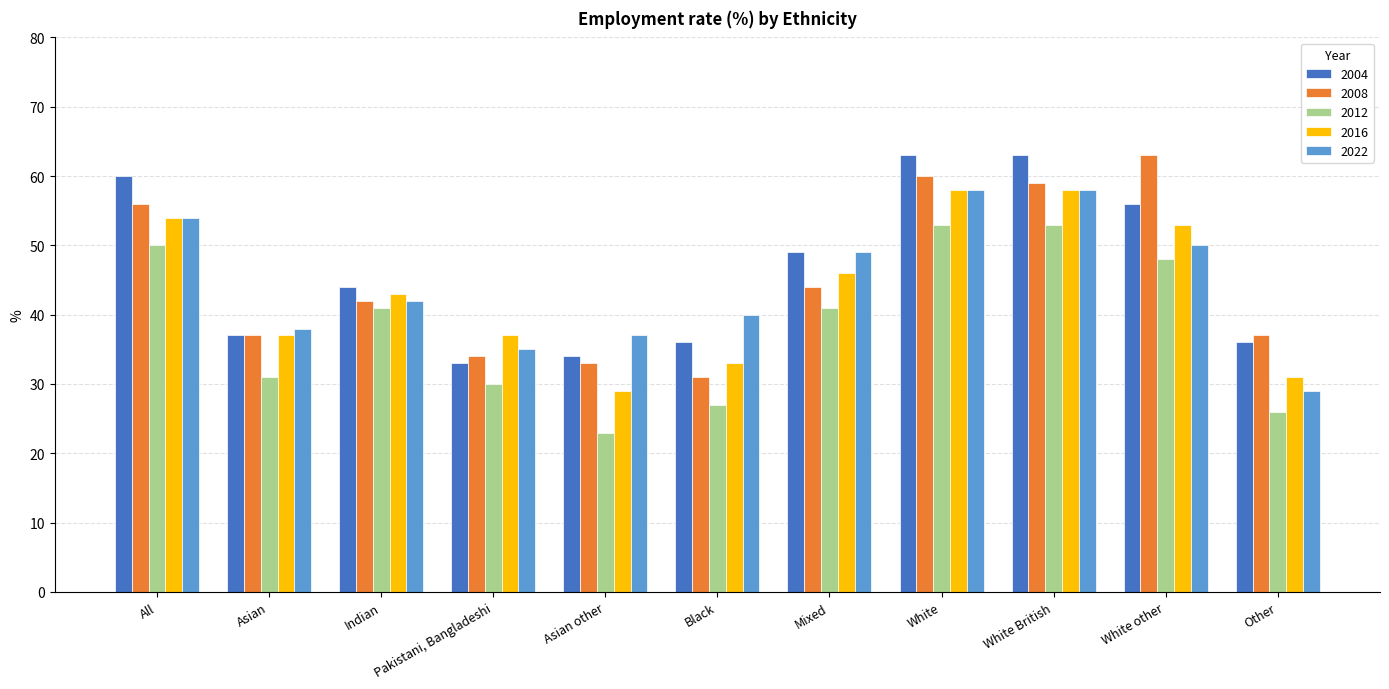

Is the value of 2008 at Asian greater than the value of 2012 at Asian other?

Yes